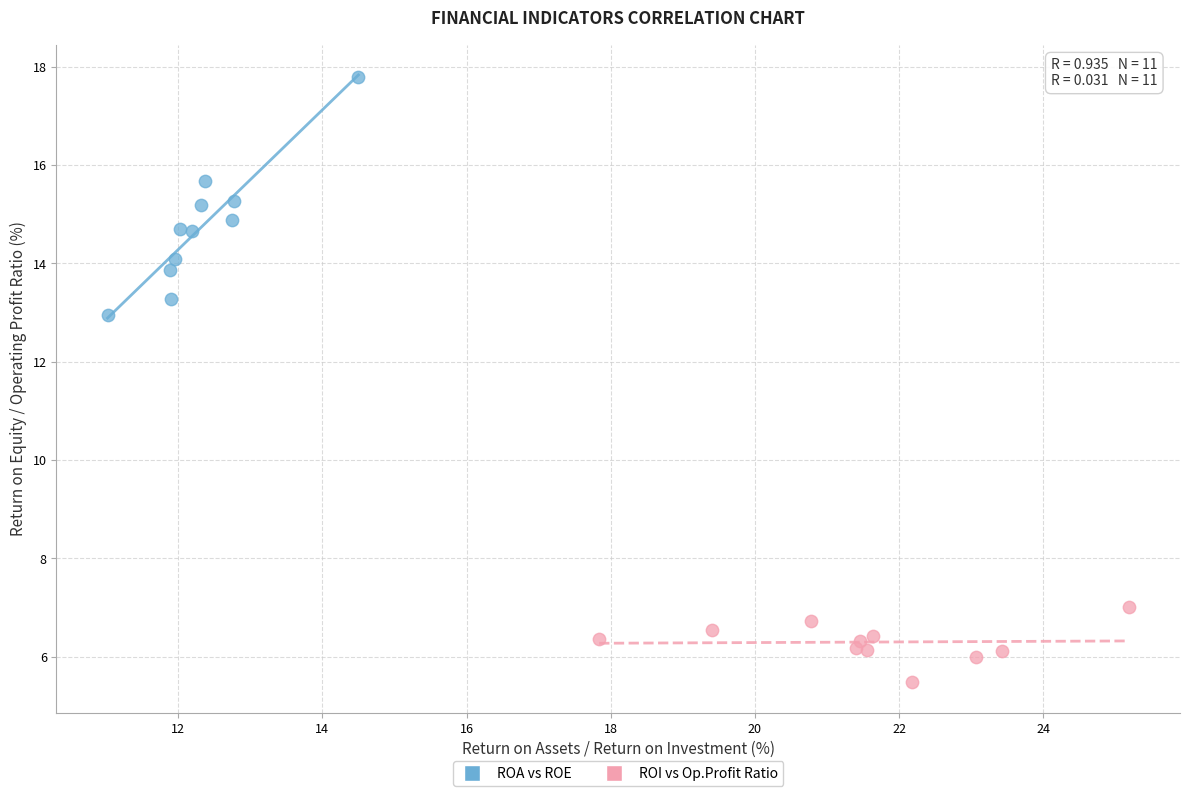

Which series reaches the minimum Y coordinate?

ROI vs Op.Profit Ratio